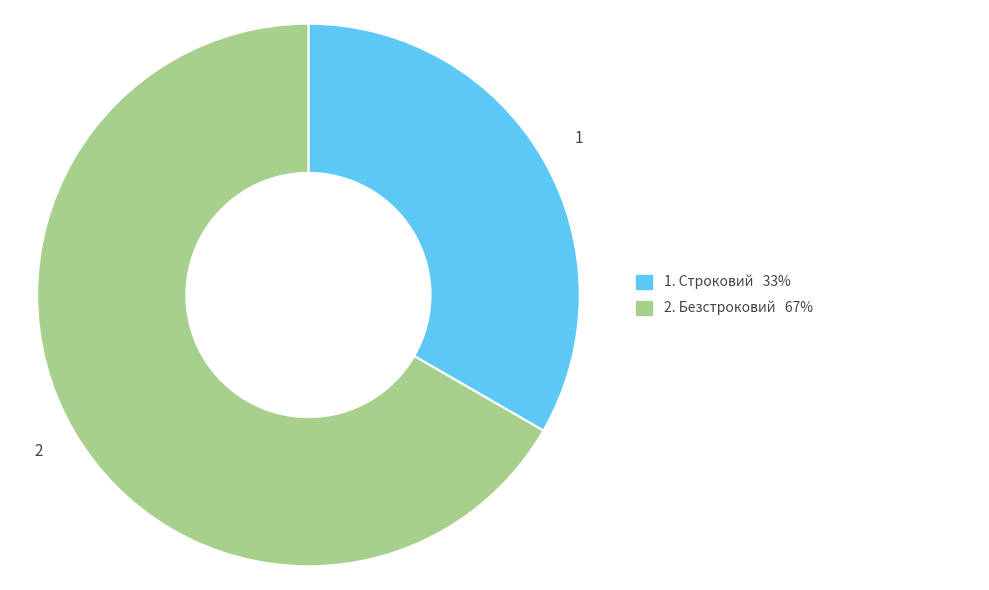

Is there a majority slice in this chart?

Yes